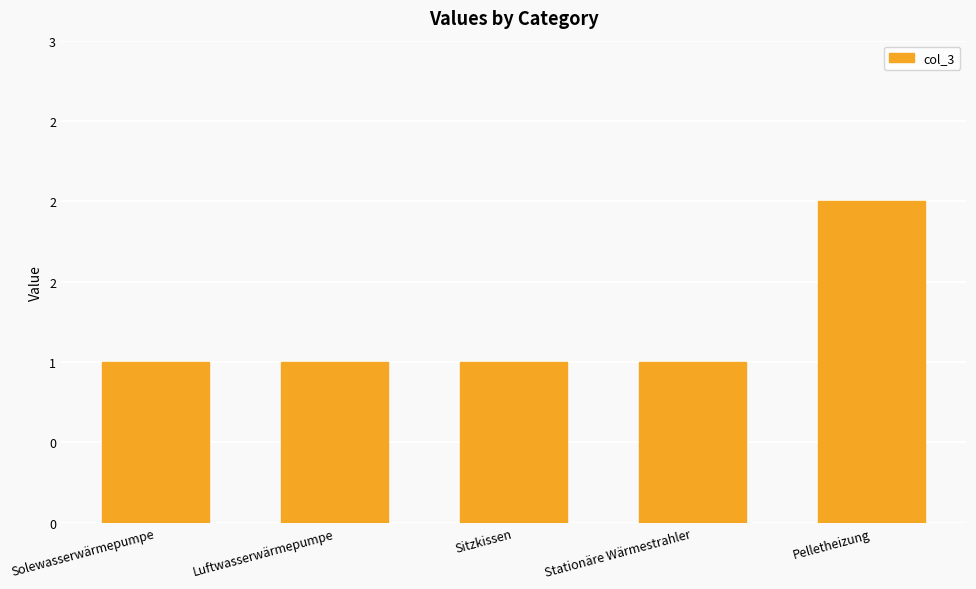

Reading right to left, what are all the values shown in this chart?

Pelletheizung=2	Stationäre Wärmestrahler=1	Sitzkissen=1	Luftwasserwärmepumpe=1	Solewasserwärmepumpe=1